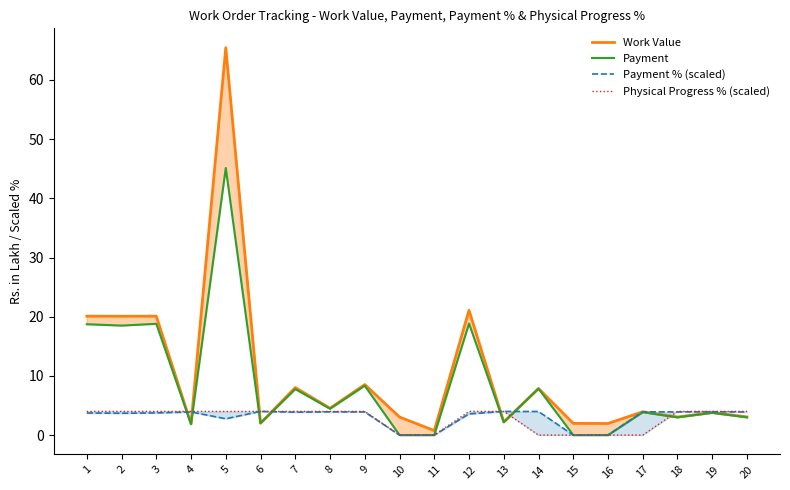

At 15, list the series in order from largest to smallest.

Work Value, Payment, Payment % (scaled), Physical Progress % (scaled)